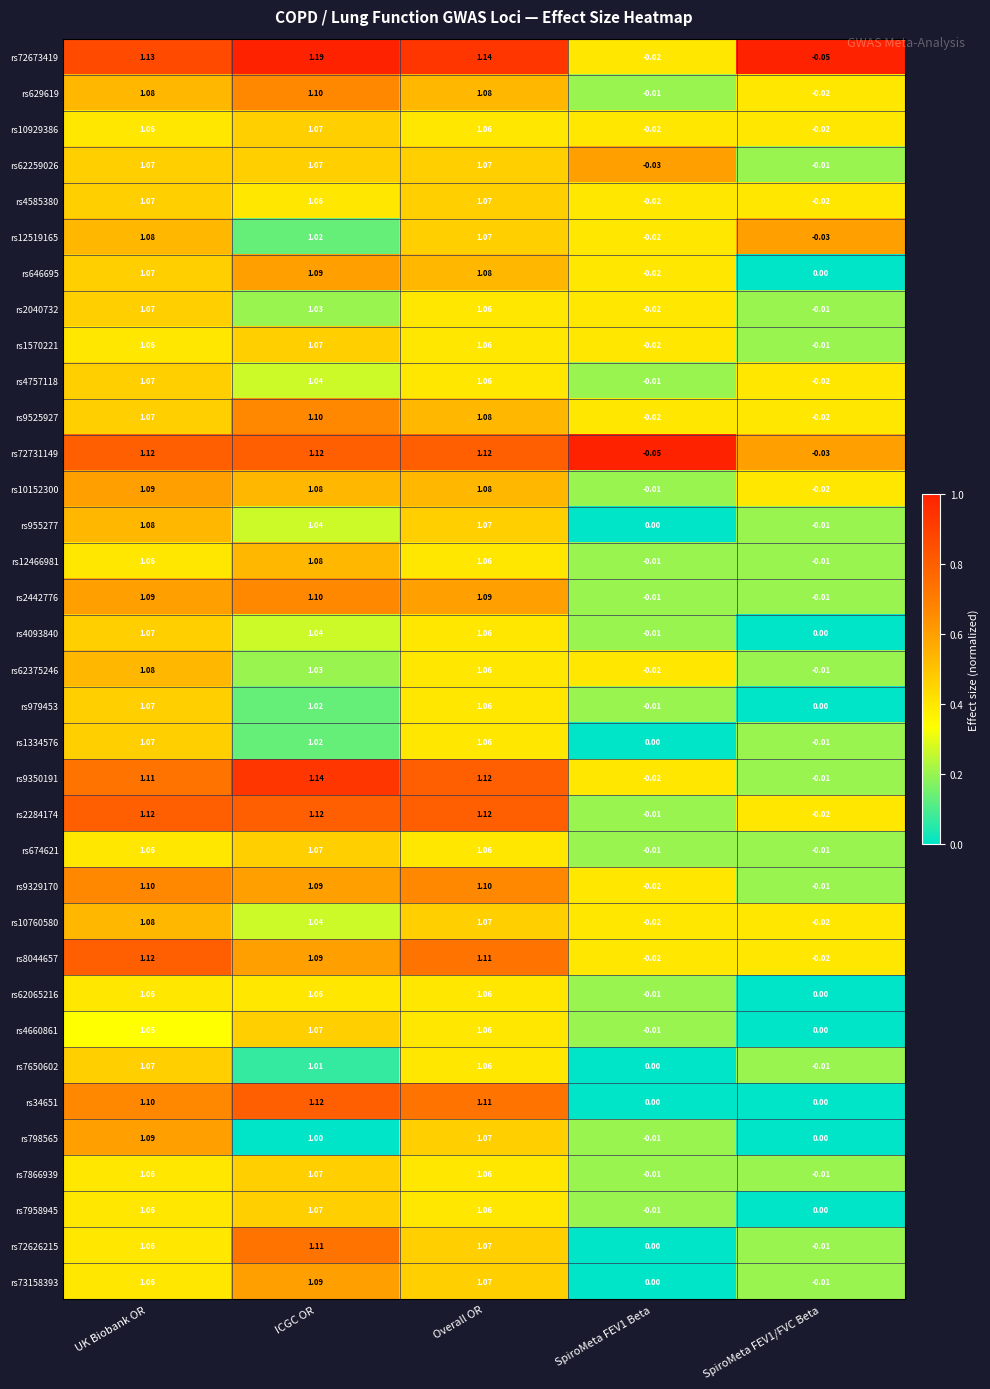

Is the value of rs674621 at Overall OR greater than the value of rs9525927 at UK Biobank OR?

No